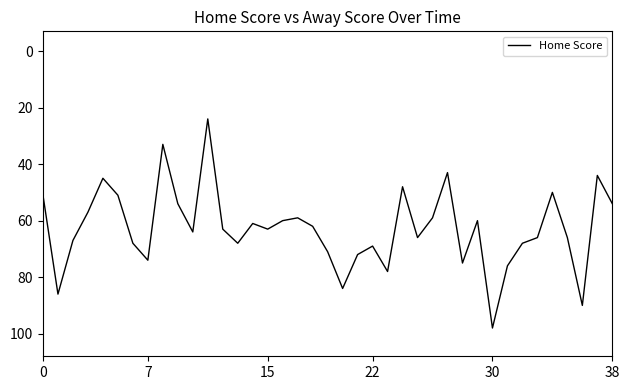

What is the minimum value shown in the chart?

24